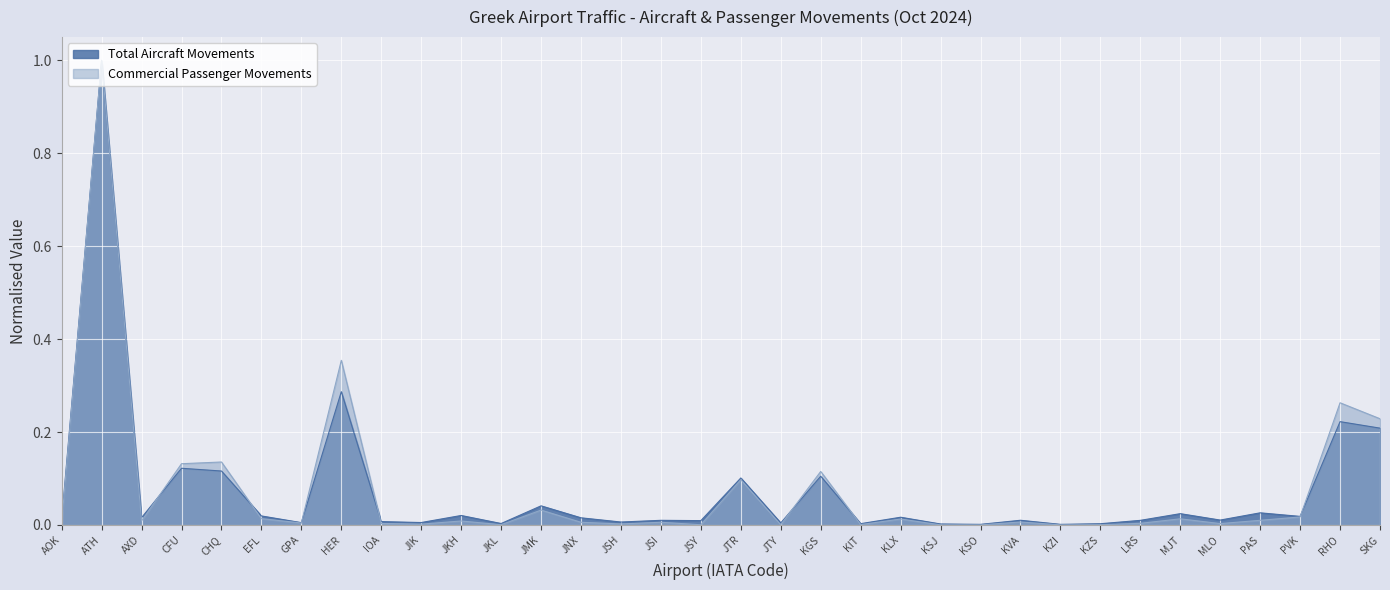

What is the average value of the Commercial Passenger Movements series?

0.1